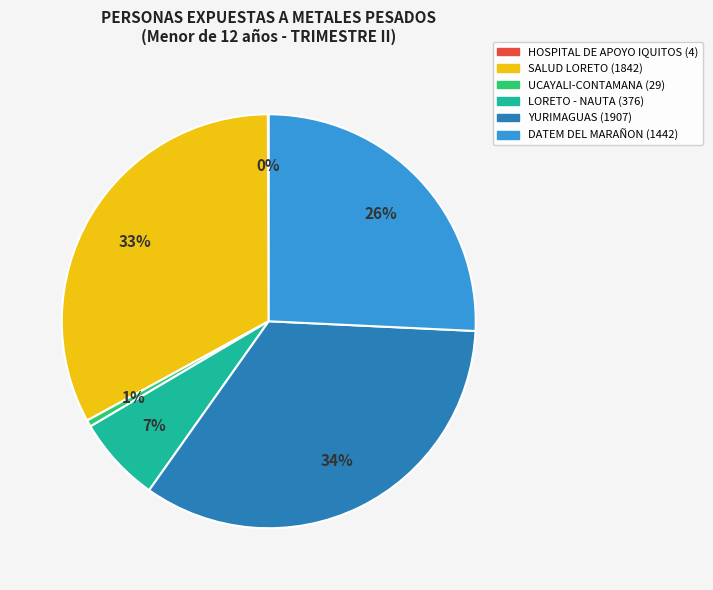

To the nearest percent, what is the average slice percentage?

17%